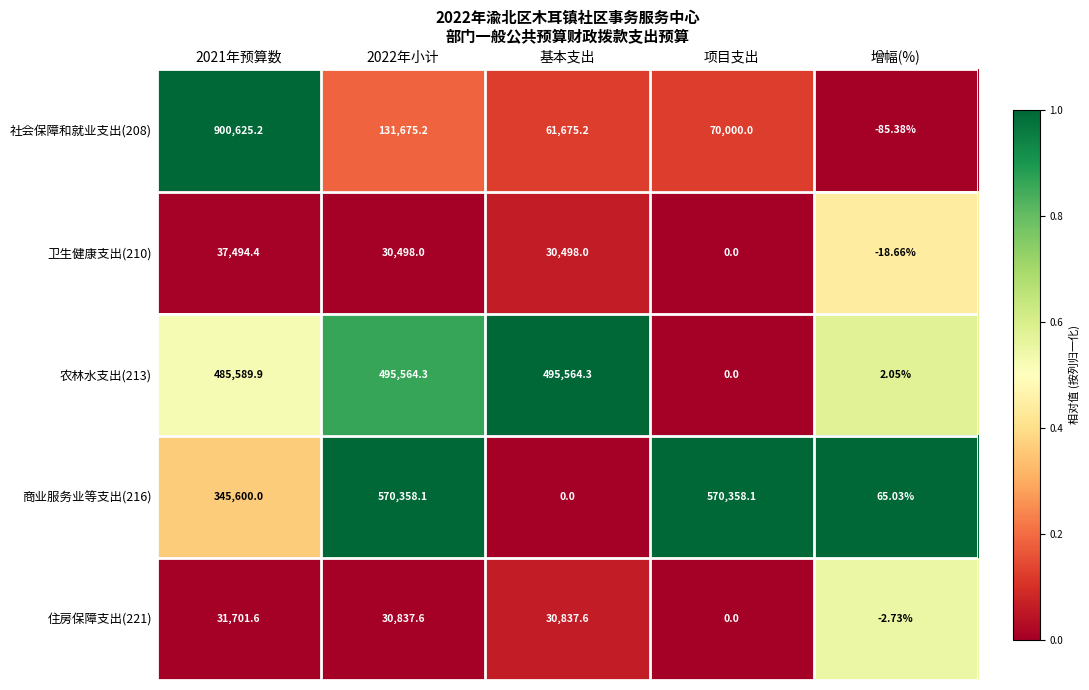

Rank the series at 基本支出 from lowest to highest value.

商业服务业等支出(216), 卫生健康支出(210), 住房保障支出(221), 社会保障和就业支出(208), 农林水支出(213)